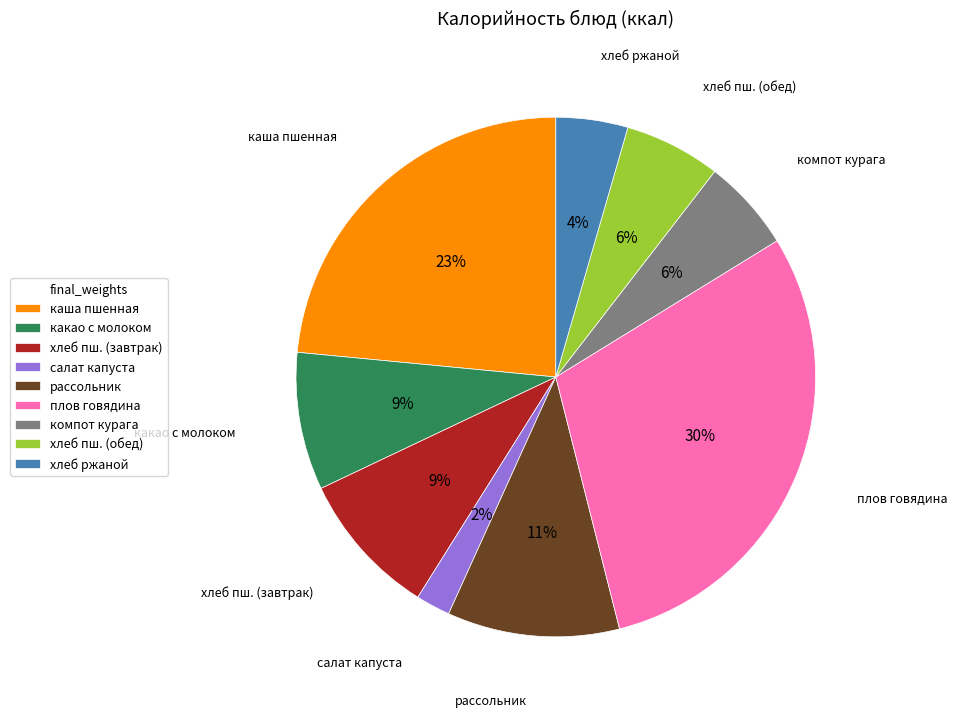

To the nearest percent, what is the difference between the largest and smallest slice percentages?

28%